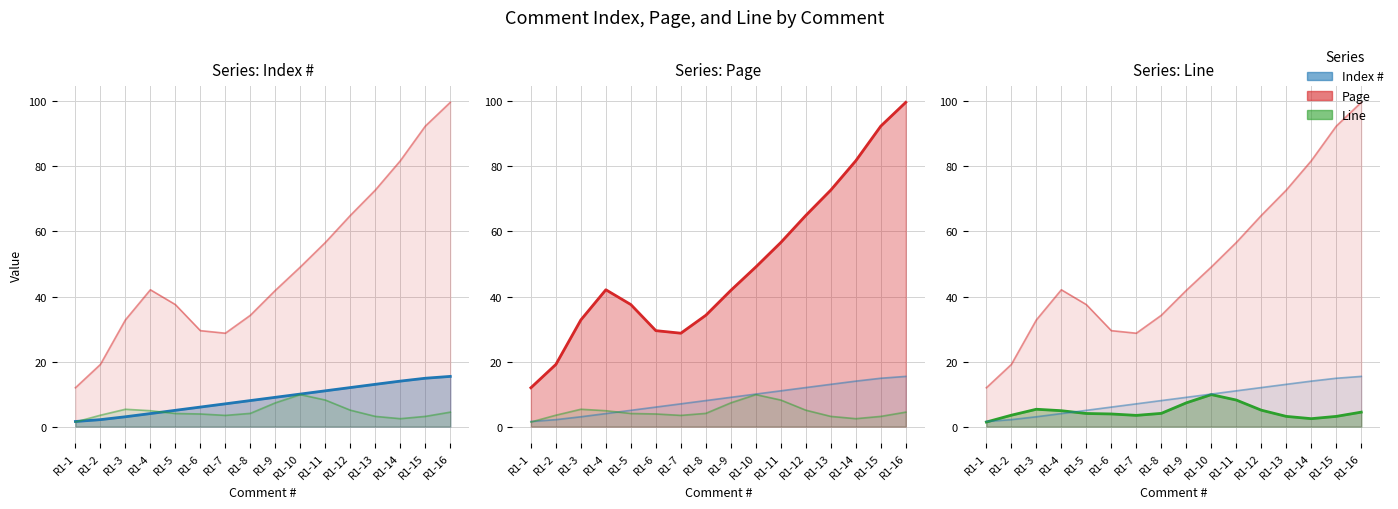

What value does the Line series have at R1-3?

5.3